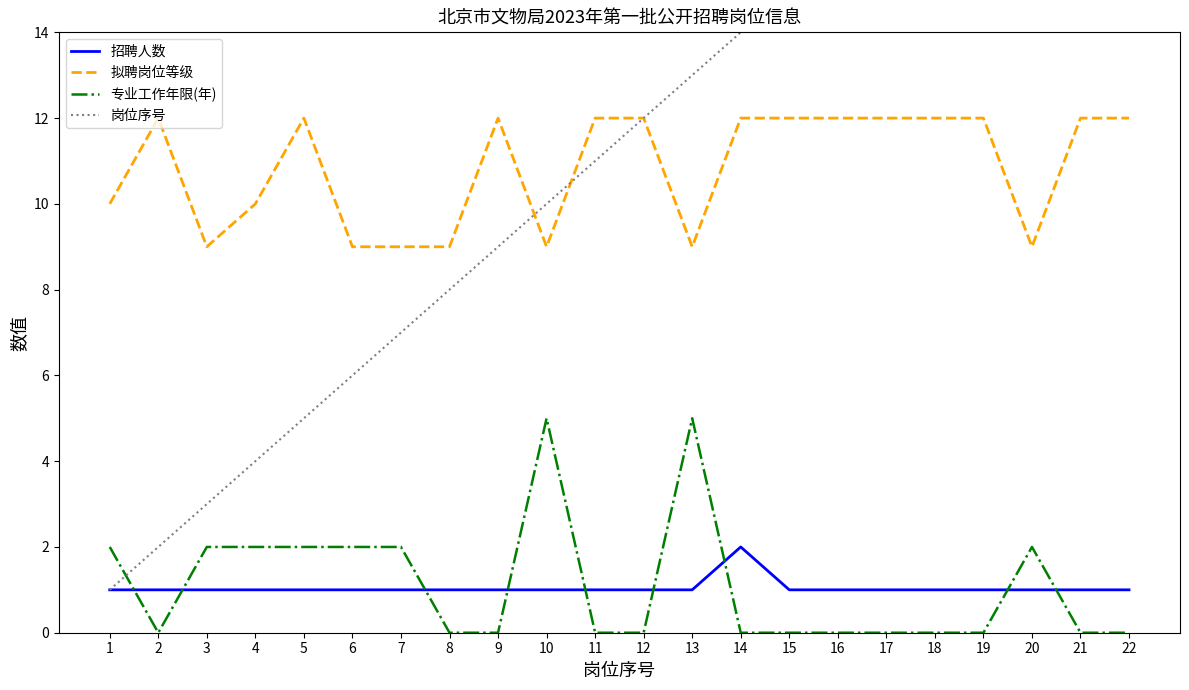

What is the total value across all series at 1?

14